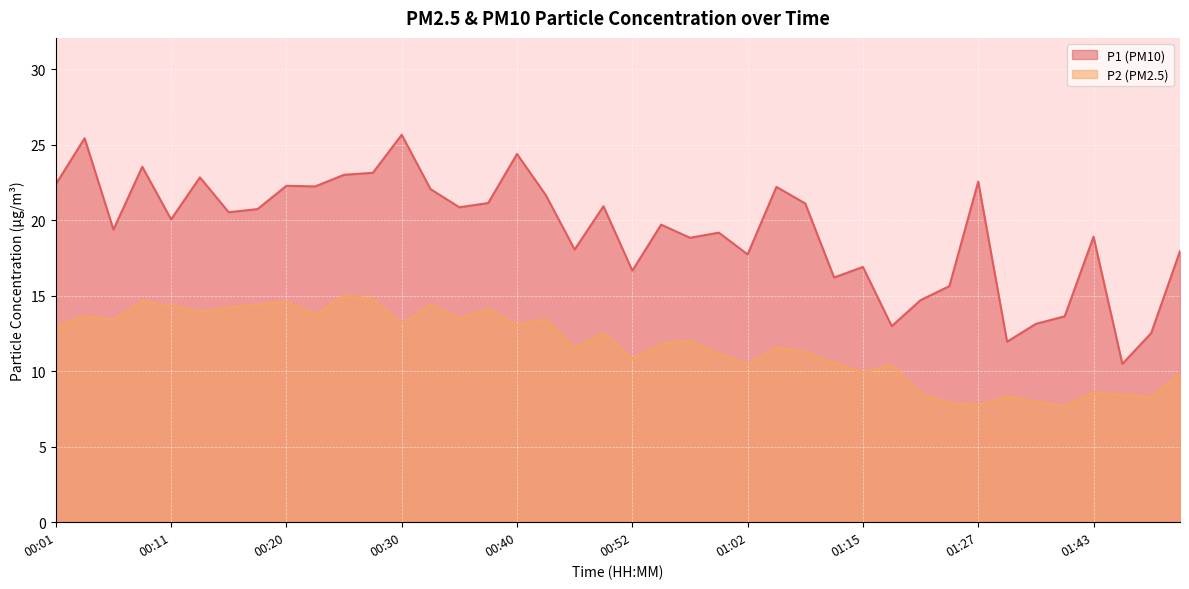

Does the chart display data point markers on the line(s)?

No